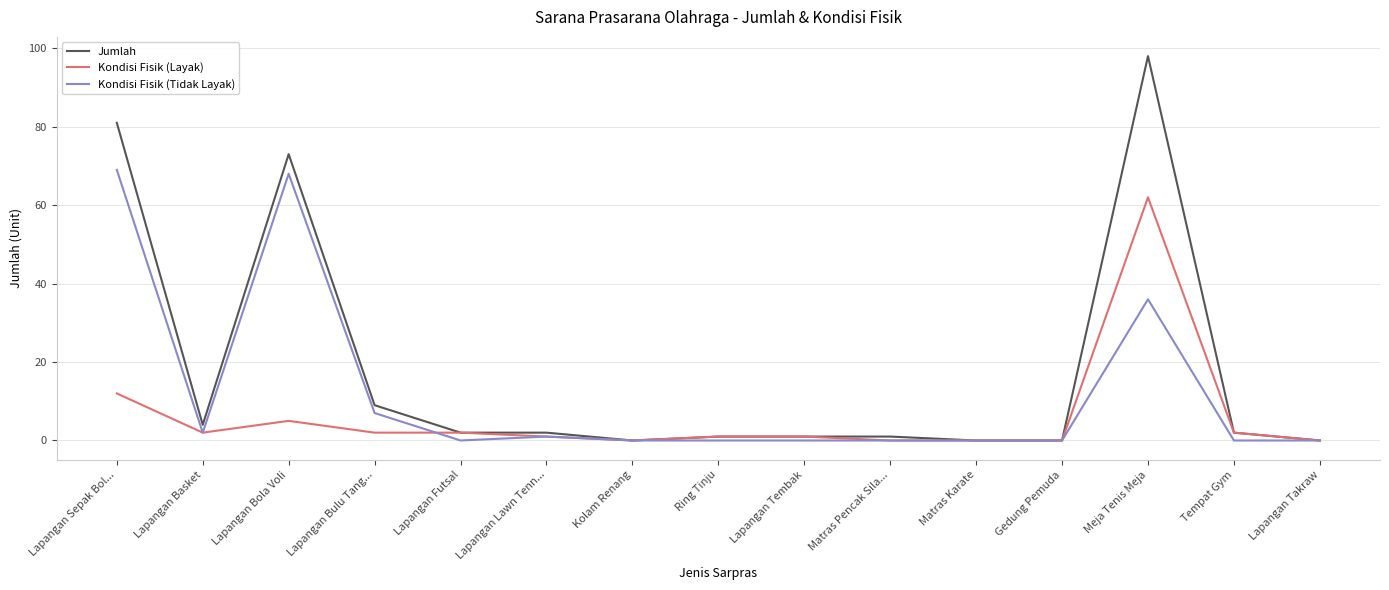

Which category has the highest value in the Jumlah series?

Meja Tenis Meja